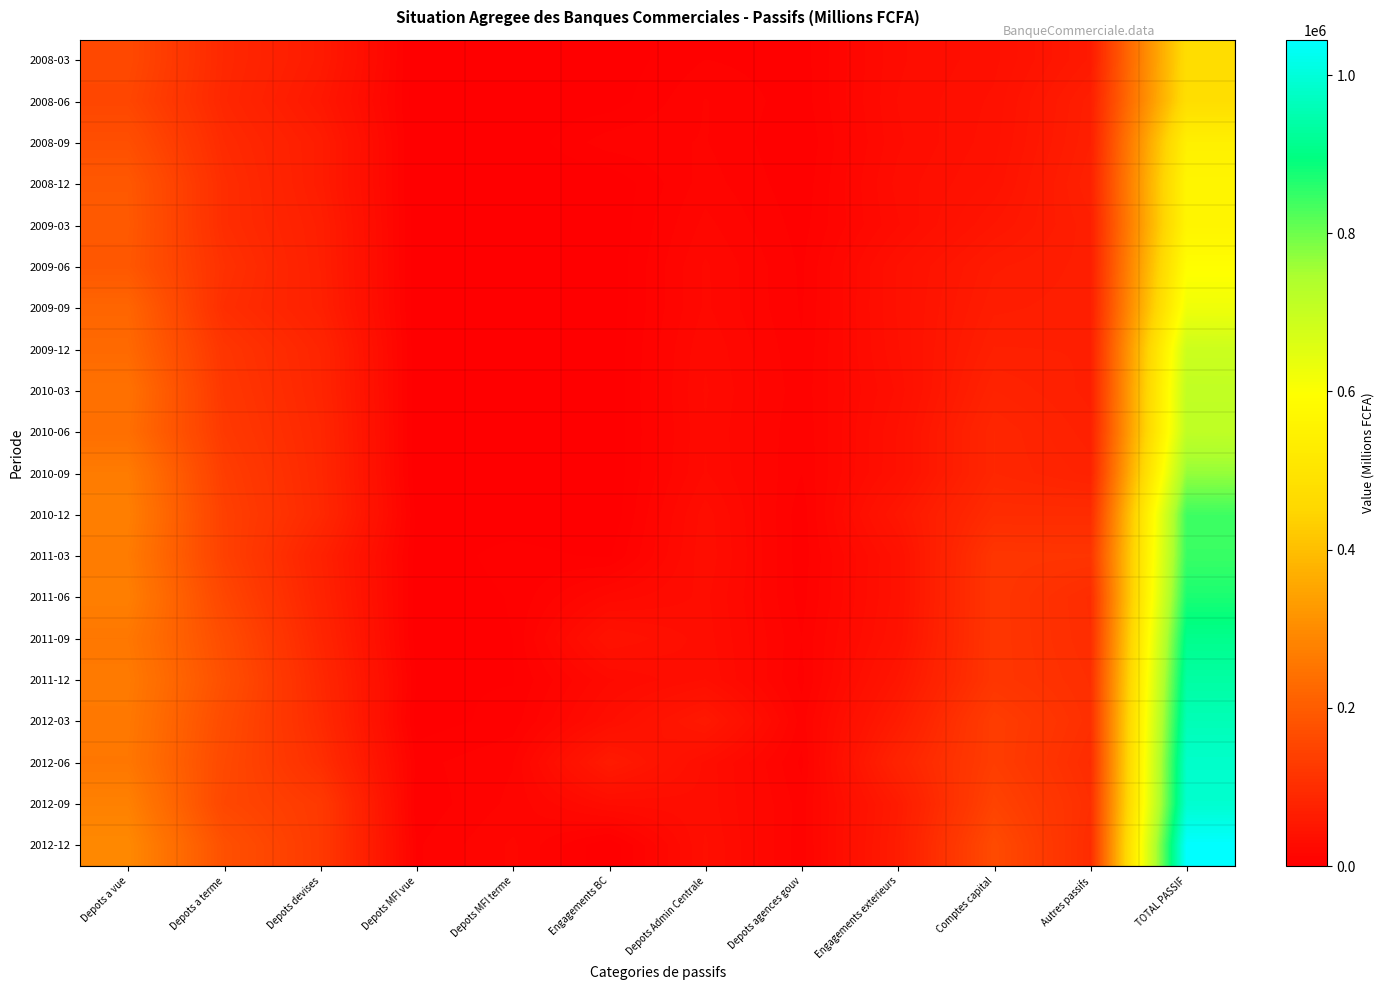

Which series has the largest total across all categories?

2012-12